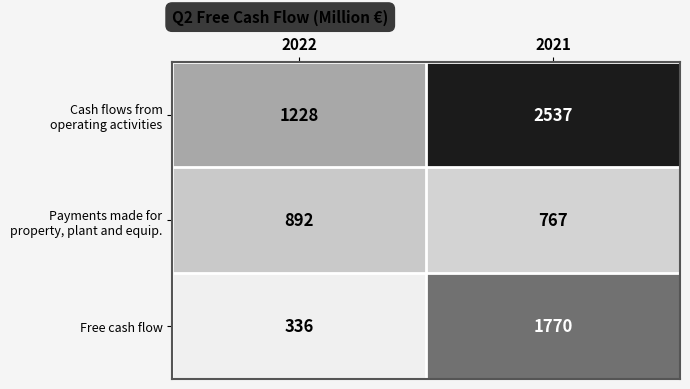

What is the total value across all series at 2021?

5074